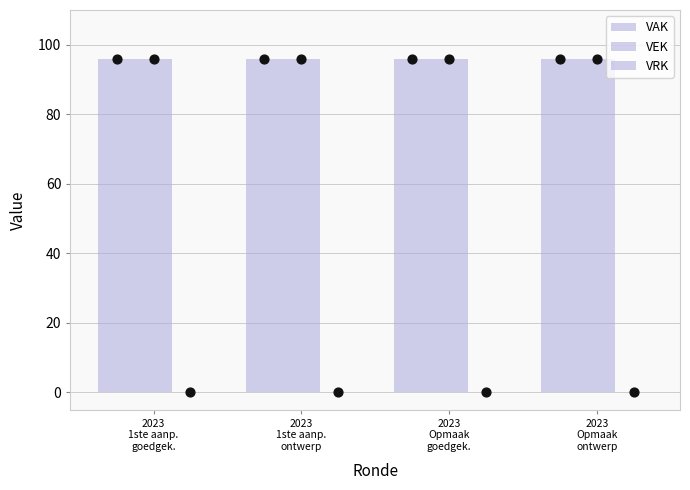

Which series reaches the maximum Y coordinate?

VAK